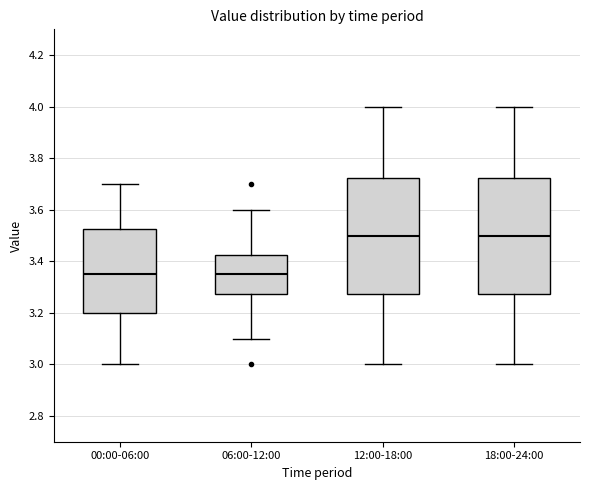

Reading left to right, transcribe this box plot: for each box, give where its median line is, the range the box spans, and where its two whiskers end, as read against the y-axis. The values are not printed on the chart, so give them approximately, as read against the axis.

00:00-06:00: median 3.36, box 3.20 to 3.52, whiskers 3.00 to 3.70
06:00-12:00: median 3.36, box 3.28 to 3.42, whiskers 3.10 to 3.60
12:00-18:00: median 3.50, box 3.28 to 3.72, whiskers 3.00 to 4.00
18:00-24:00: median 3.50, box 3.28 to 3.72, whiskers 3.00 to 4.00